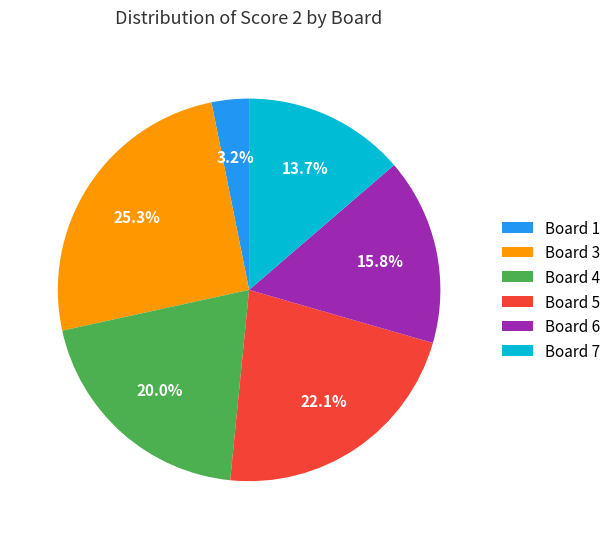

What is the smallest slice in the pie chart?

Board 1